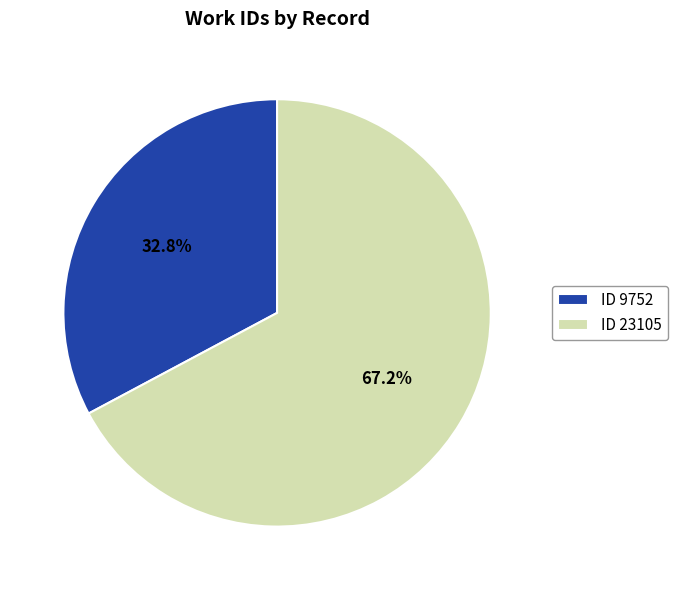

Which category has the smallest portion of the pie?

ID 9752